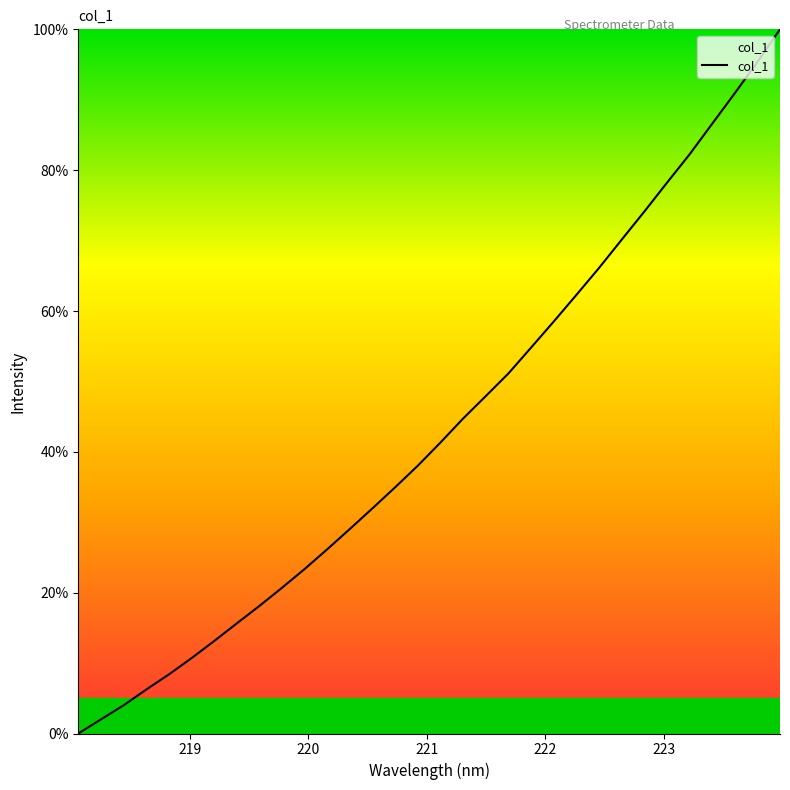

What is the maximum value shown in the chart?

100.0